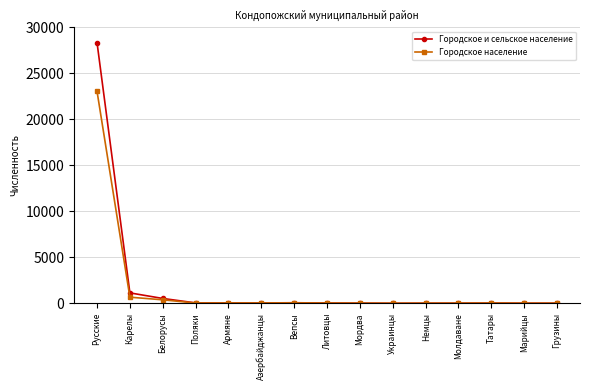

At which category is the sum across all series the highest?

Русские